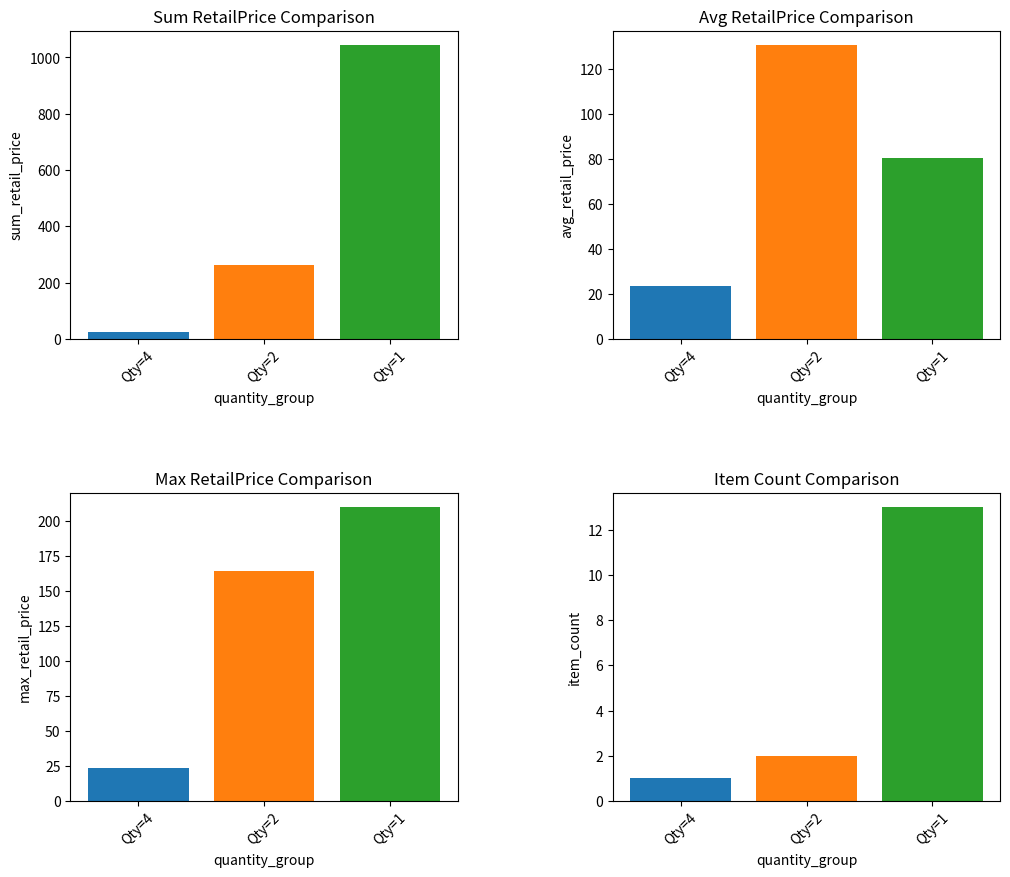

The value of Avg RetailPrice at Qty=1 is 52.8. True or false?

False